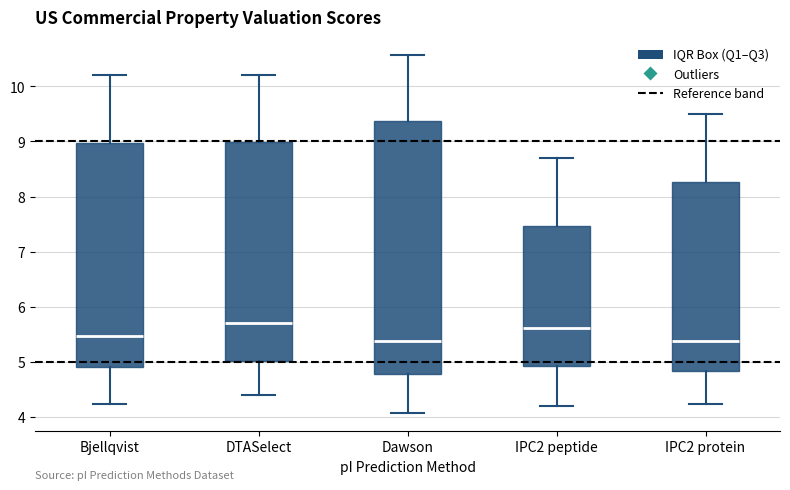

Reading left to right, transcribe this box plot: for each box, give where its median line is, the range the box spans, and where its two whiskers end, as read against the y-axis. The values are not printed on the chart, so give them approximately, as read against the axis.

Bjellqvist: median 5.5, box 4.9 to 9.0, whiskers 4.2 to 10.2
DTASelect: median 5.7, box 5.0 to 9.0, whiskers 4.4 to 10.2
Dawson: median 5.4, box 4.8 to 9.4, whiskers 4.1 to 10.6
IPC2 peptide: median 5.6, box 4.9 to 7.5, whiskers 4.2 to 8.7
IPC2 protein: median 5.4, box 4.8 to 8.3, whiskers 4.2 to 9.5